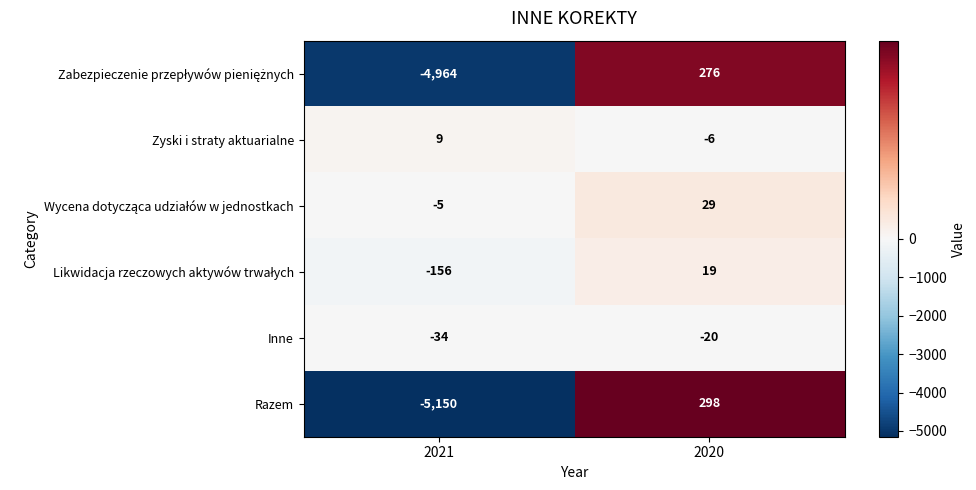

Is it true that Inne equals -10 at 2020?

False